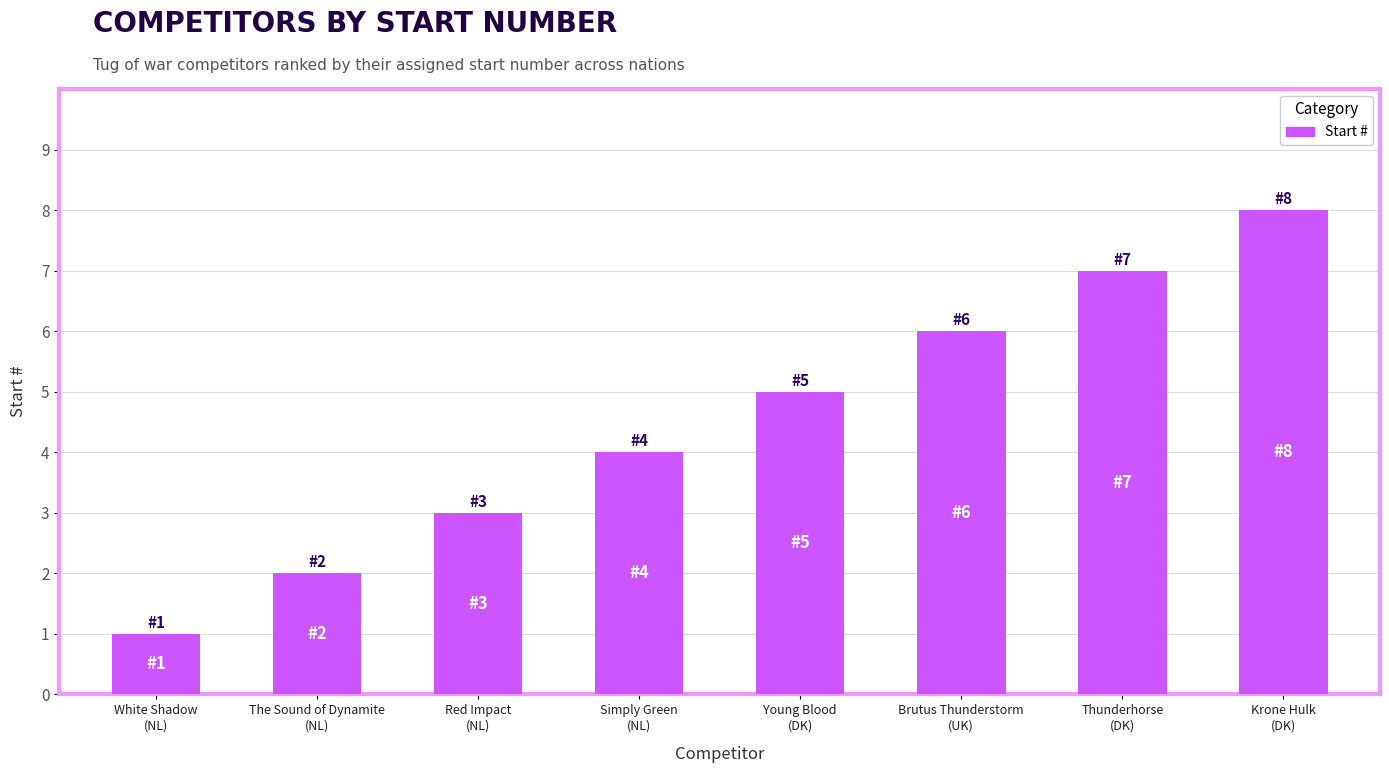

Count the number of data series in this chart.

1